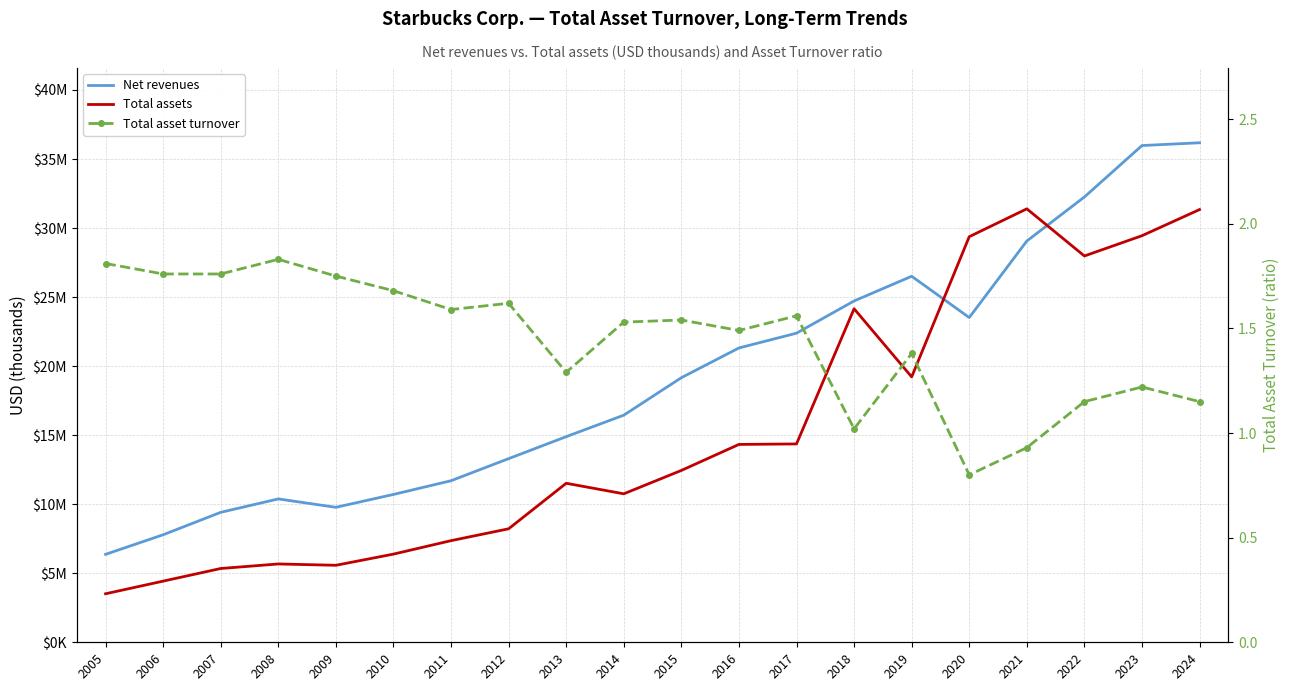

True or false: Total assets has a value of 29445500.0 at 2023.

True